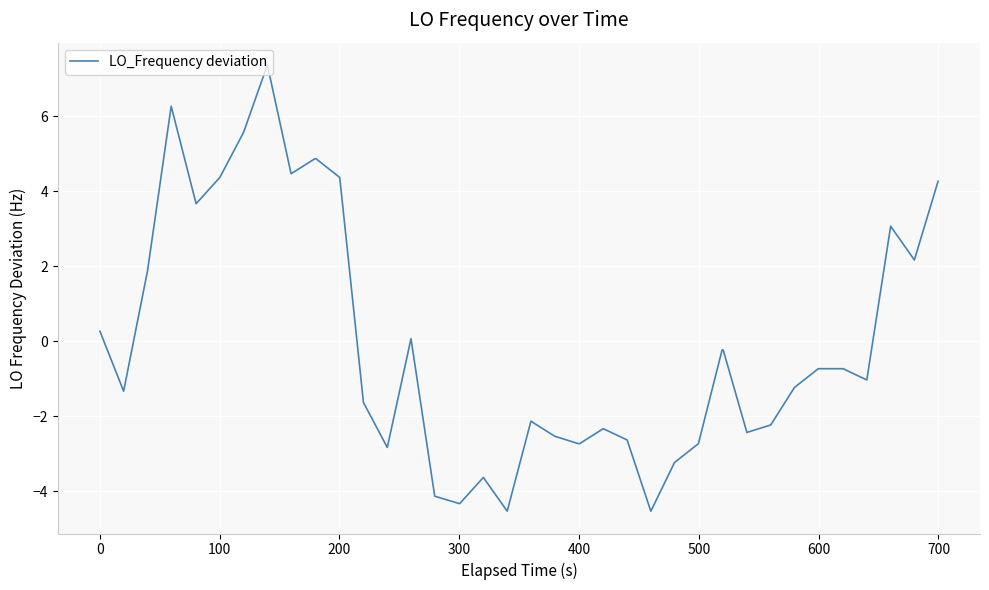

What is the difference between the maximum and minimum values?

11.9